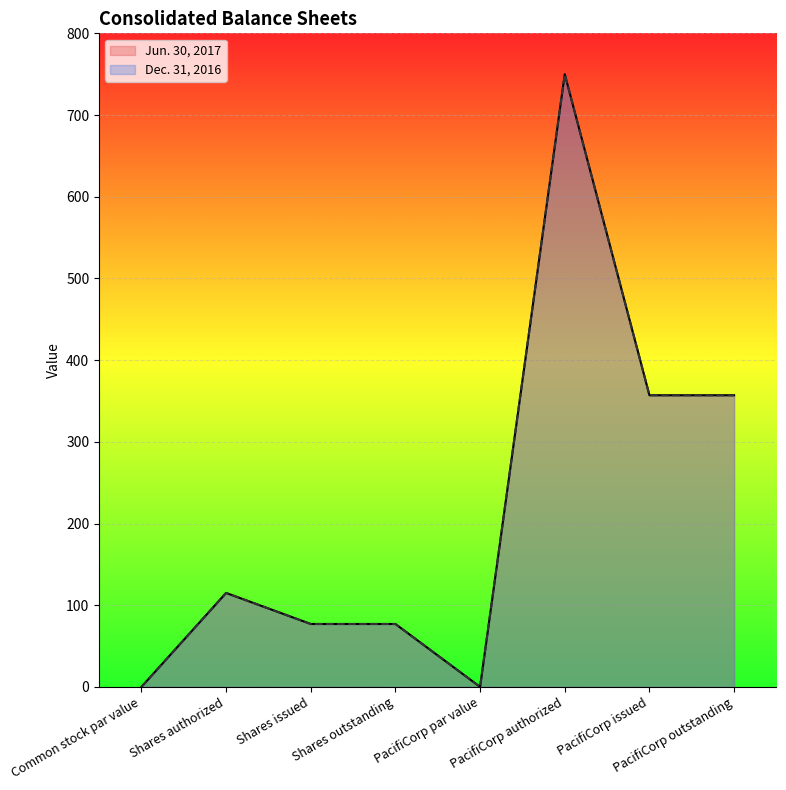

True or false: Dec. 31, 2016 and Jun. 30, 2017 cross at least once.

False